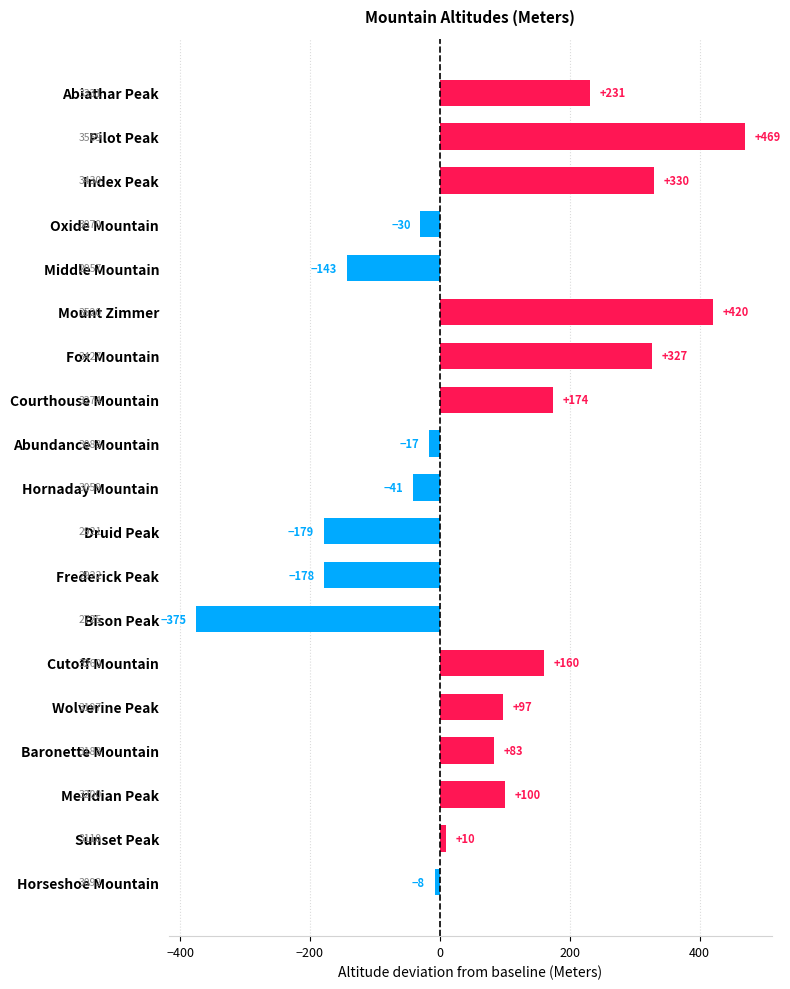

What position from the bottom is Pilot Peak?

18